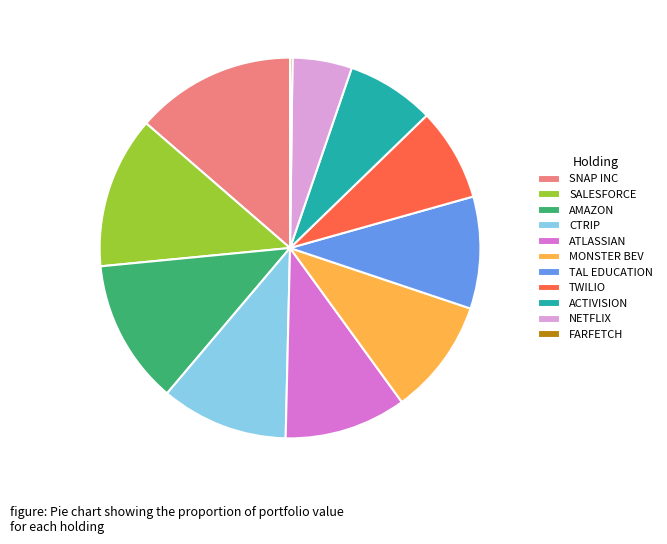

Do AMAZON and MONSTER BEV together represent more than half of the pie?

No